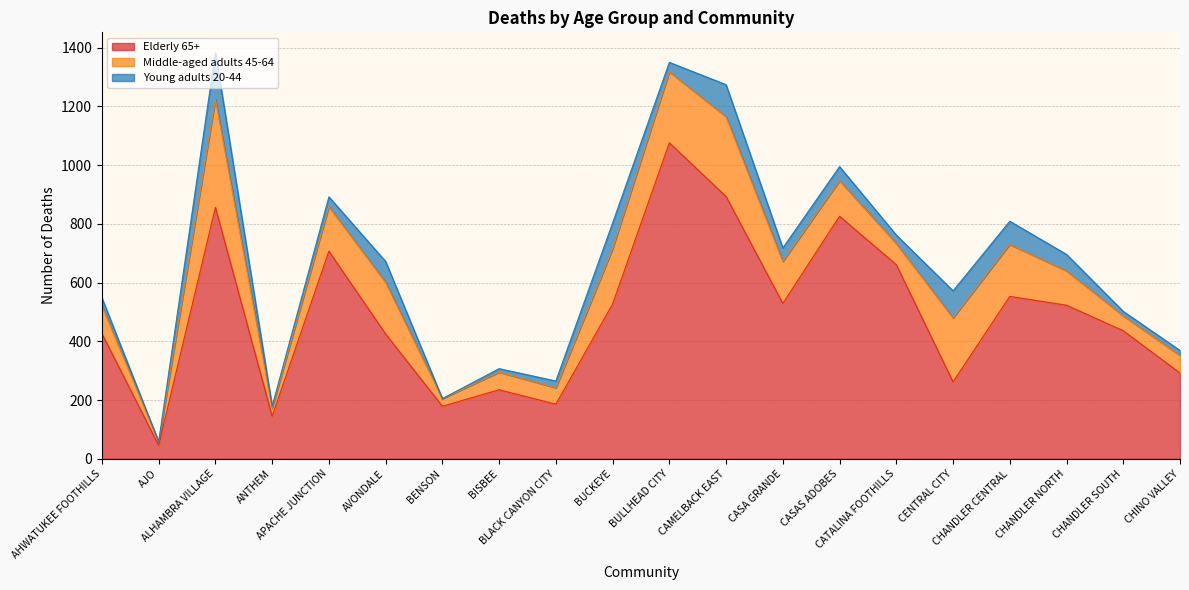

Where is Middle-aged adults 45-64 nearest to the value 190?

BUCKEYE